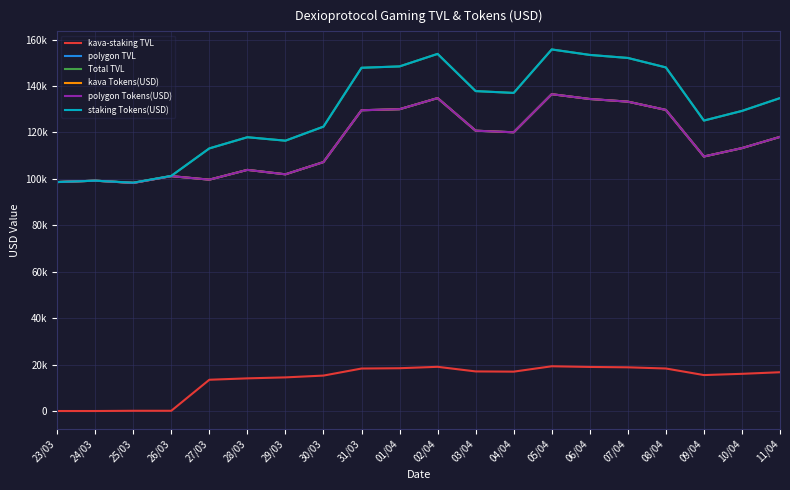

What is the total value across all series at 02/04?

731219.4